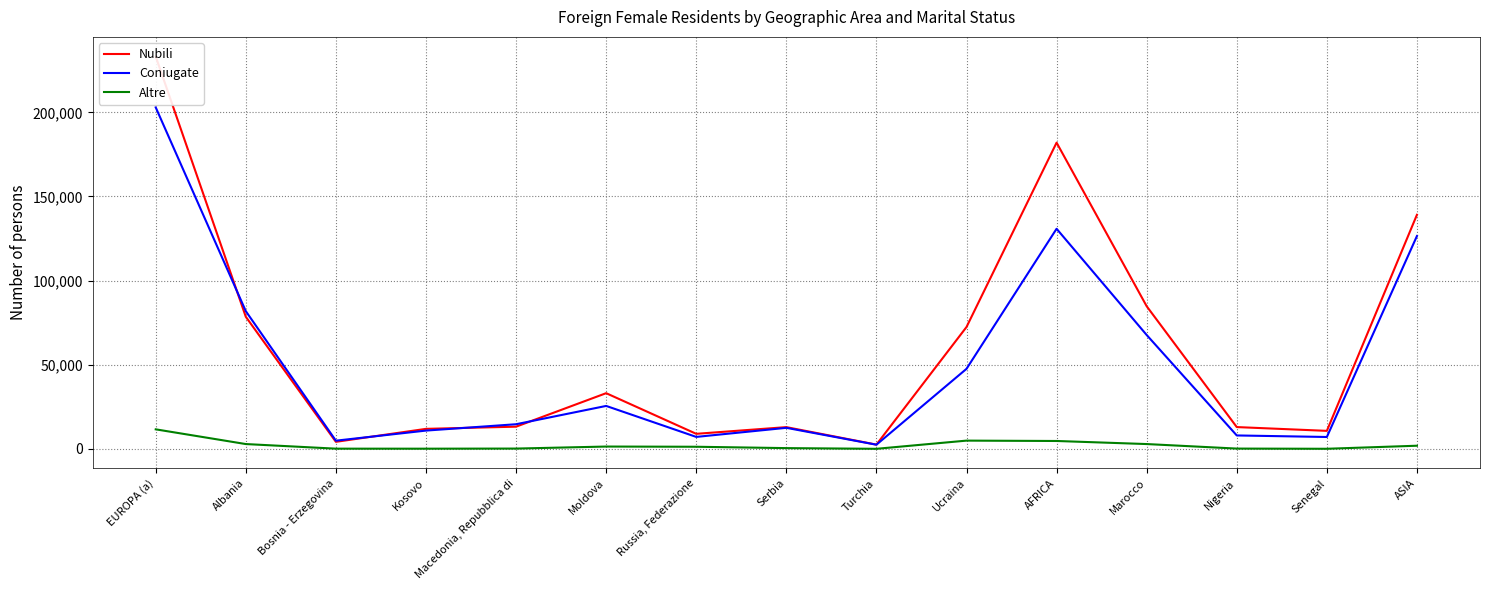

What is the difference between the second highest and second lowest values in the Coniugate series?

125919